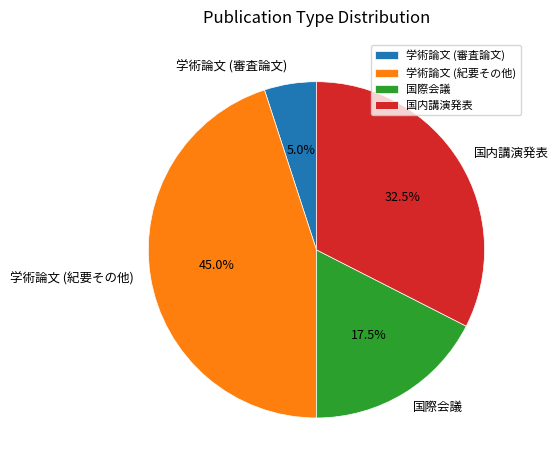

To the nearest percent, what is the difference between the largest and smallest slice percentages?

40%